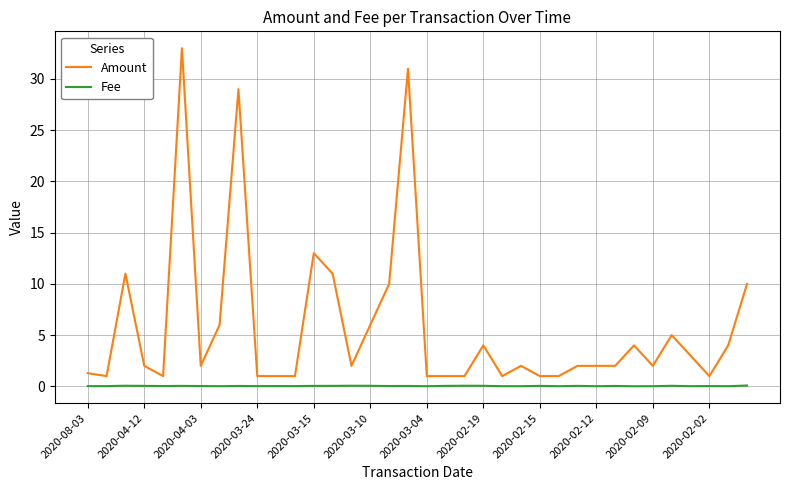

What is the greatest value displayed?

33.0